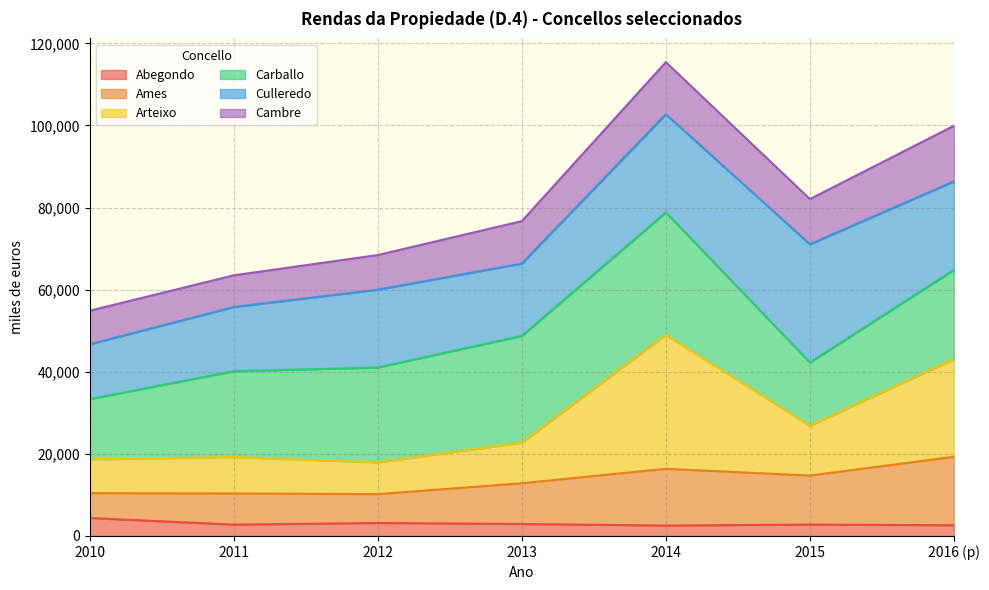

Which category has the lowest value across all series?

2014